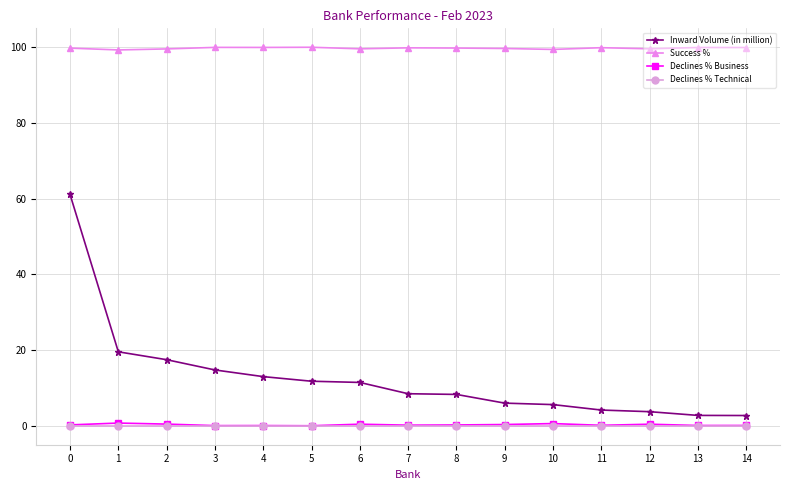

True or false: Inward Volume (in million) and Declines % Business cross at least once.

False